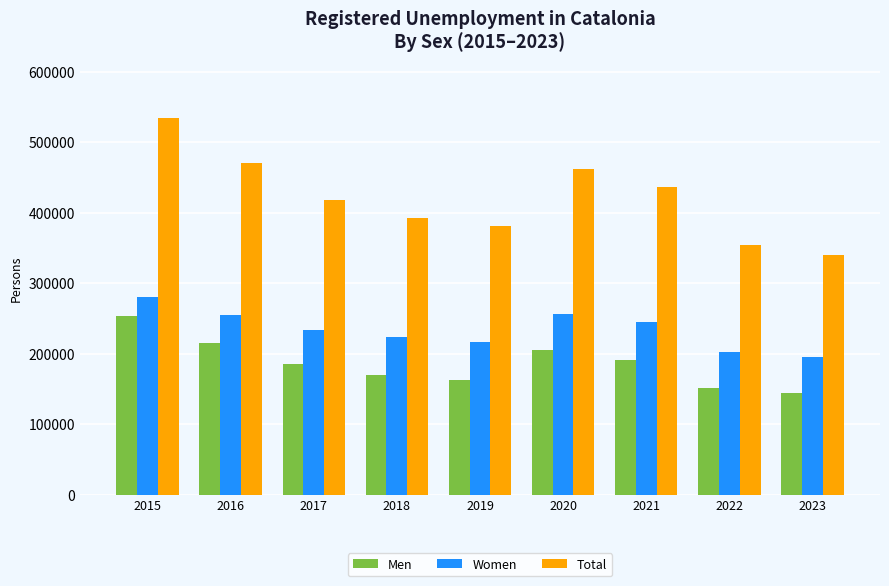

List the series in order of their overall mean, lowest first.

Men, Women, Total